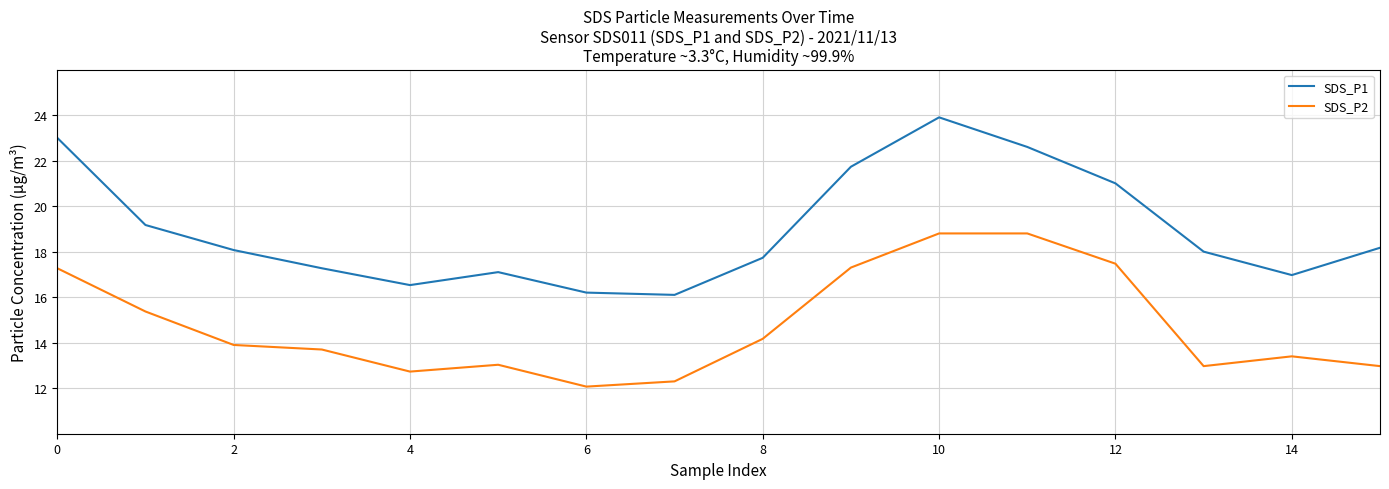

List the series in order of their overall mean, highest first.

SDS_P1, SDS_P2